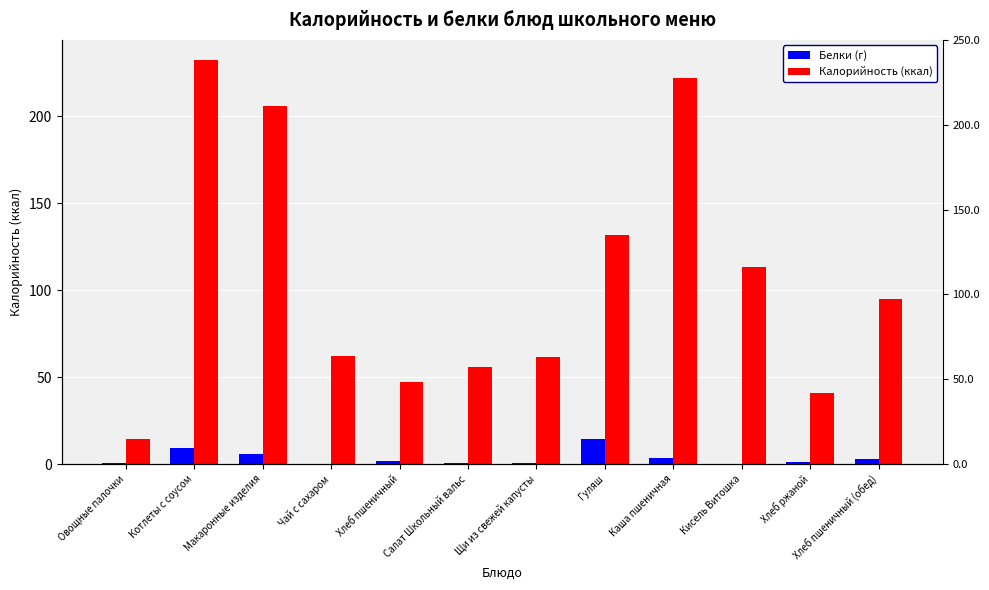

Rank the series at Каша пшеничная from lowest to highest value.

Белки (г), Калорийность (ккал)